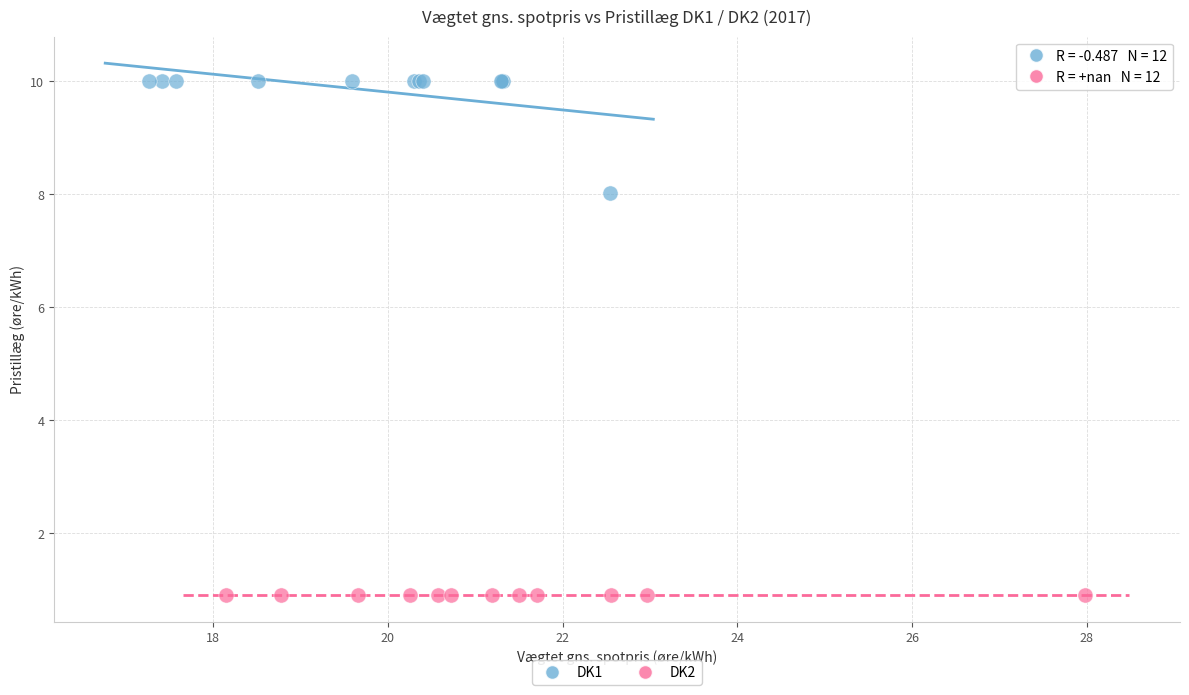

What are all the series names shown in the legend?

DK1, DK2